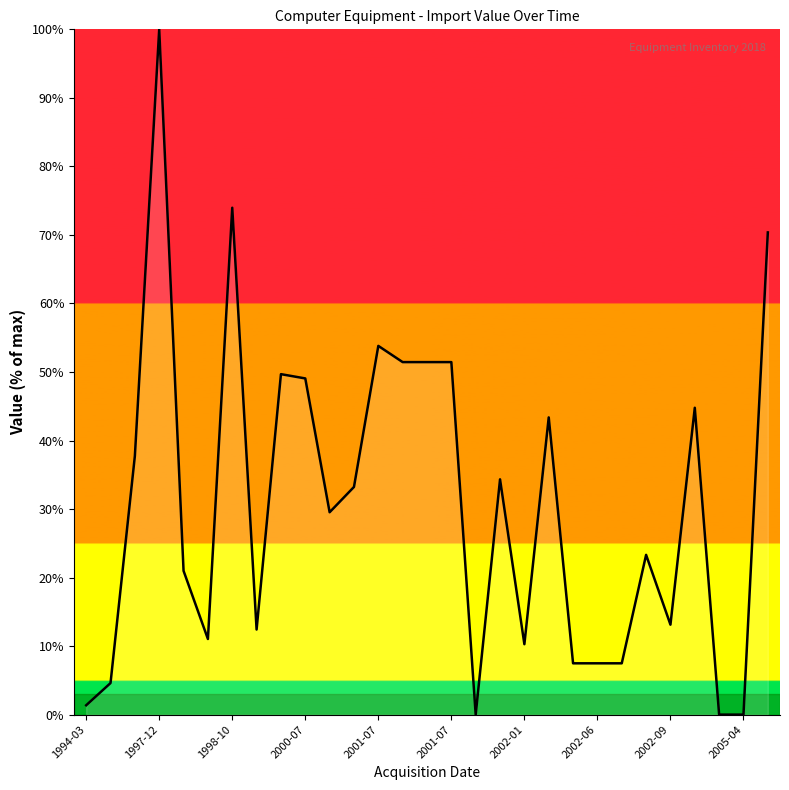

What is the maximum value shown in the chart?

100.0